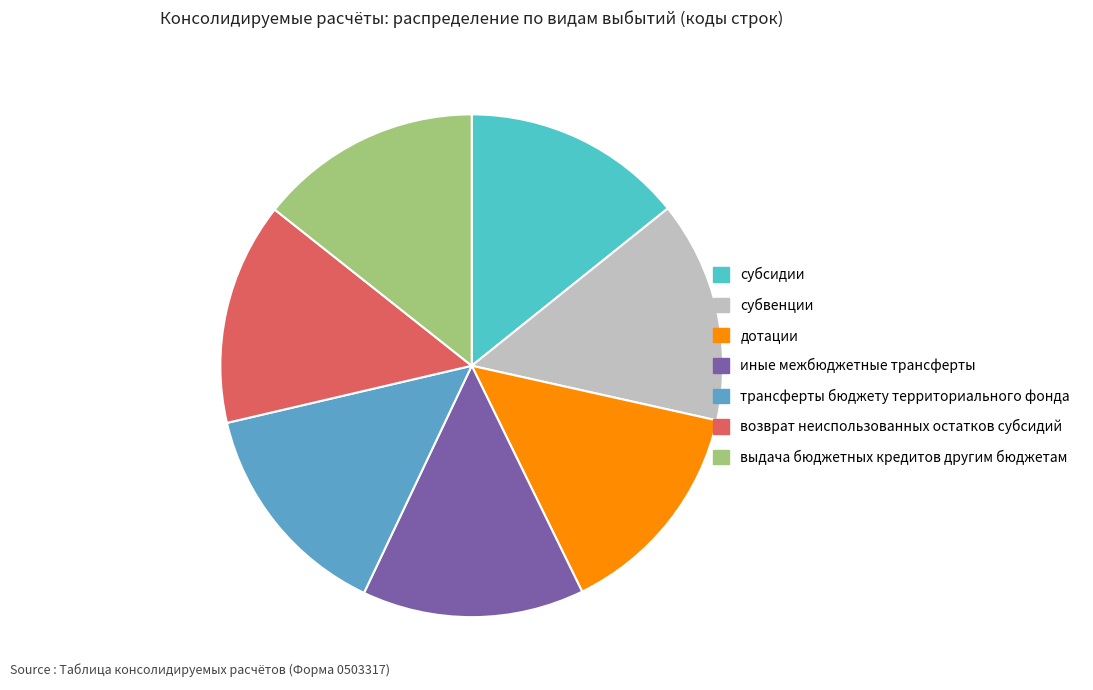

What percentage is the субсидии slice, to the nearest percent?

14%